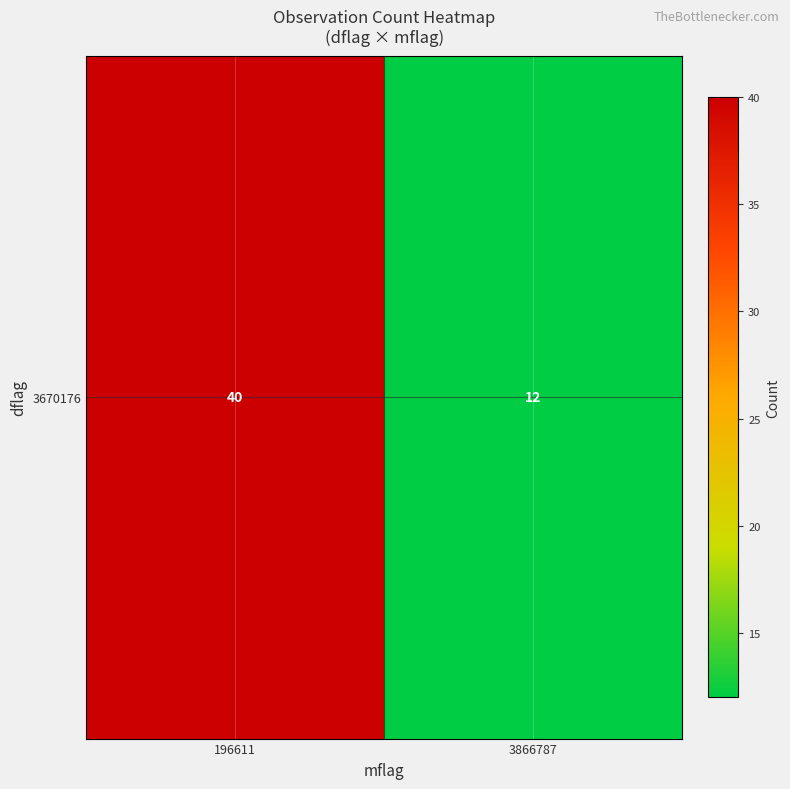

Reading left to right, transcribe all the data shown in this chart.

40	12